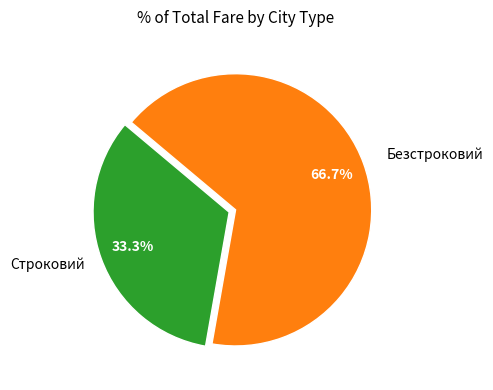

Does any single category account for the majority?

Yes